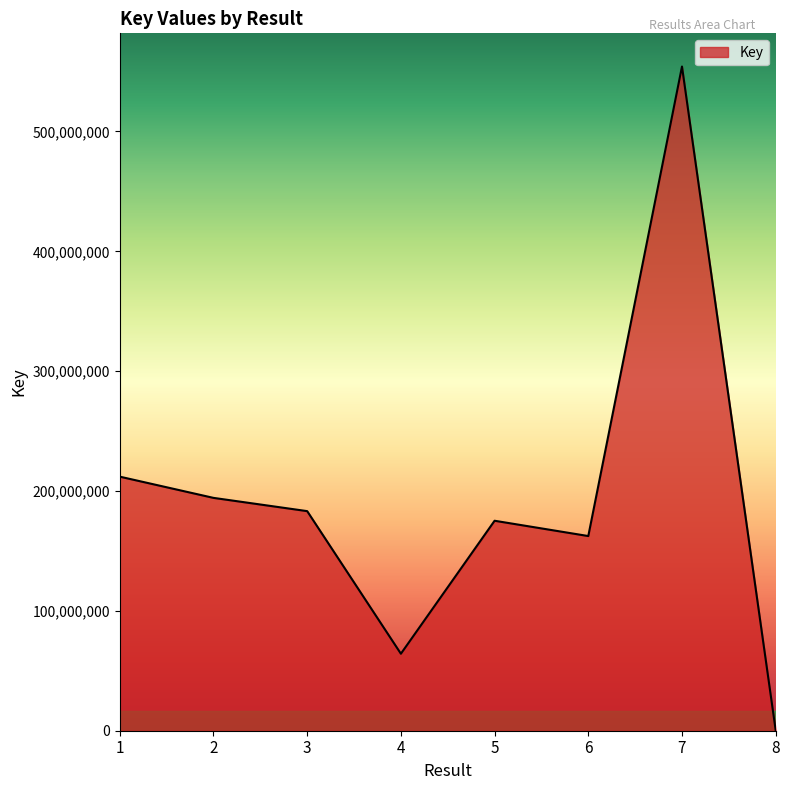

Which label corresponds to the largest value in the chart?

7